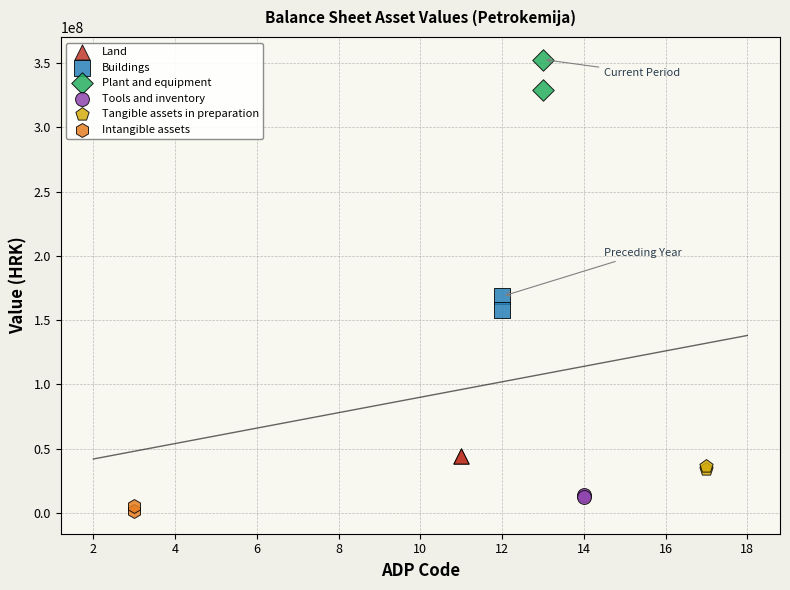

What are all the series names shown in the legend?

Land, Buildings, Plant and equipment, Tools and inventory, Tangible assets in preparation, Intangible assets